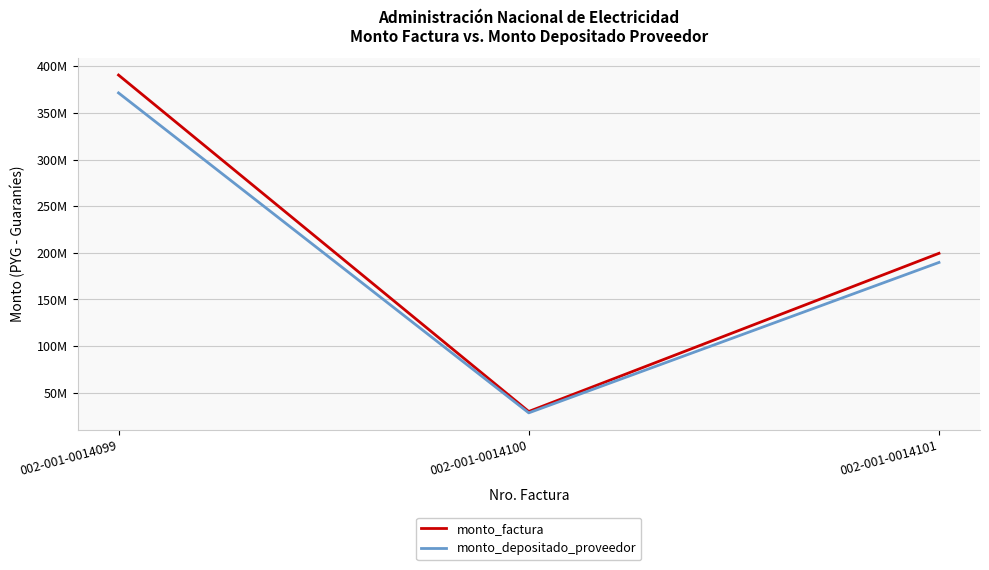

Is the value of monto_factura at 002-001-0014099 greater than the value of monto_depositado_proveedor at 002-001-0014101?

Yes